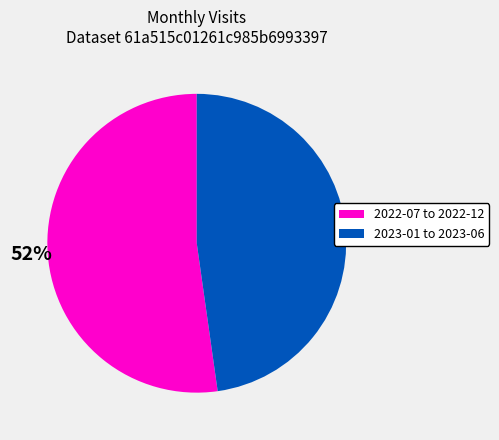

To the nearest percent, what is the average slice percentage?

50%